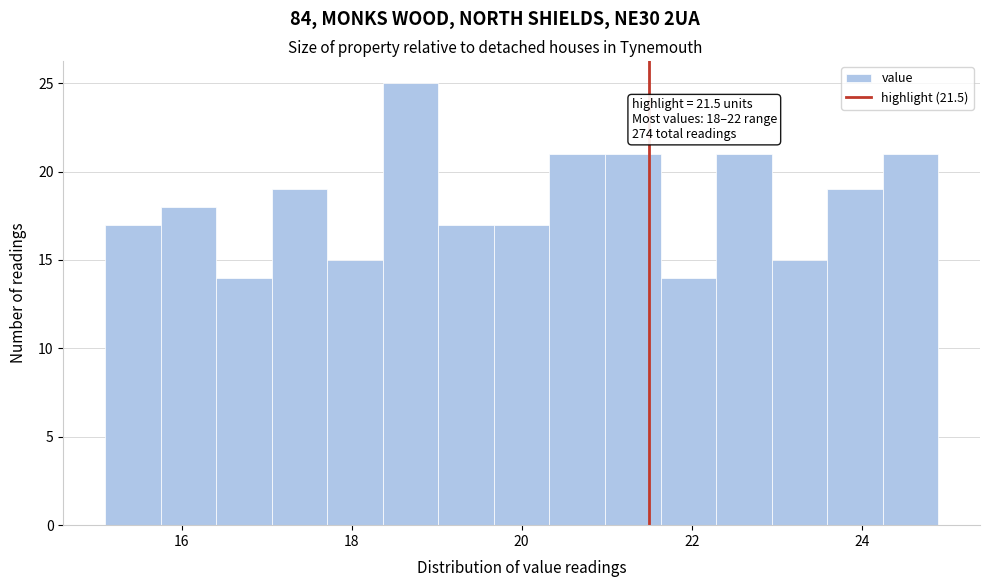

Around what value on the x-axis is the tallest bar? Give the approximate position of its centre, as read against the axis.

18.6